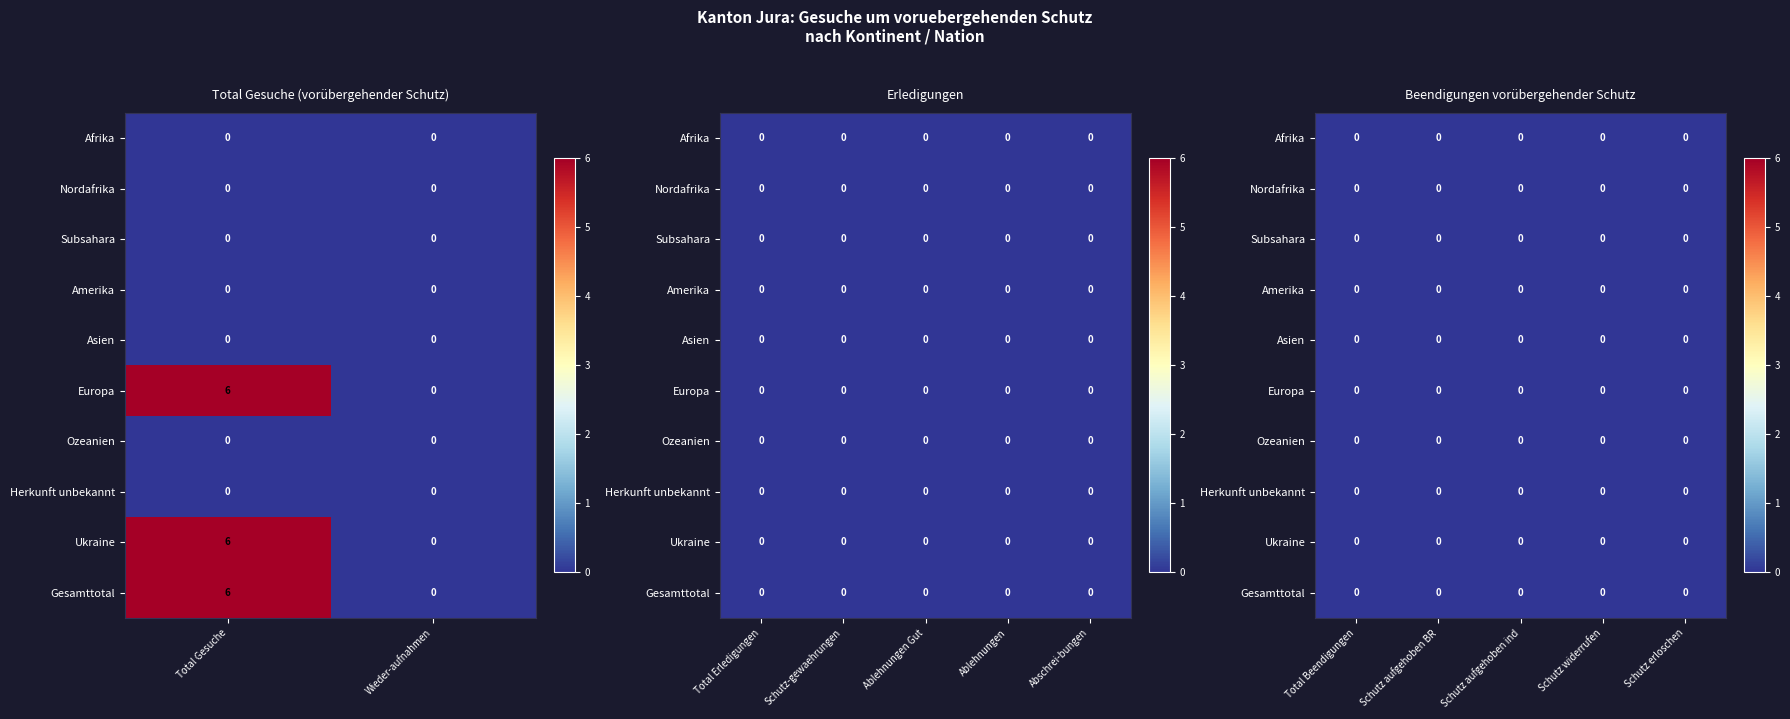

Reading left to right, what are all the values shown in this chart?

Afrika: 0=0	1=0	2=0	3=0	4=0	5=0	6=0	7=0	8=0	9=0	10=0	11=0
Nordafrika: 0=0	1=0	2=0	3=0	4=0	5=0	6=0	7=0	8=0	9=0	10=0	11=0
Subsahara: 0=0	1=0	2=0	3=0	4=0	5=0	6=0	7=0	8=0	9=0	10=0	11=0
Amerika: 0=0	1=0	2=0	3=0	4=0	5=0	6=0	7=0	8=0	9=0	10=0	11=0
Asien: 0=0	1=0	2=0	3=0	4=0	5=0	6=0	7=0	8=0	9=0	10=0	11=0
Europa: 0=6	1=0	2=0	3=0	4=0	5=0	6=0	7=0	8=0	9=0	10=0	11=0
Ozeanien: 0=0	1=0	2=0	3=0	4=0	5=0	6=0	7=0	8=0	9=0	10=0	11=0
Herkunft unbekannt: 0=0	1=0	2=0	3=0	4=0	5=0	6=0	7=0	8=0	9=0	10=0	11=0
Ukraine: 0=6	1=0	2=0	3=0	4=0	5=0	6=0	7=0	8=0	9=0	10=0	11=0
Gesamttotal: 0=6	1=0	2=0	3=0	4=0	5=0	6=0	7=0	8=0	9=0	10=0	11=0